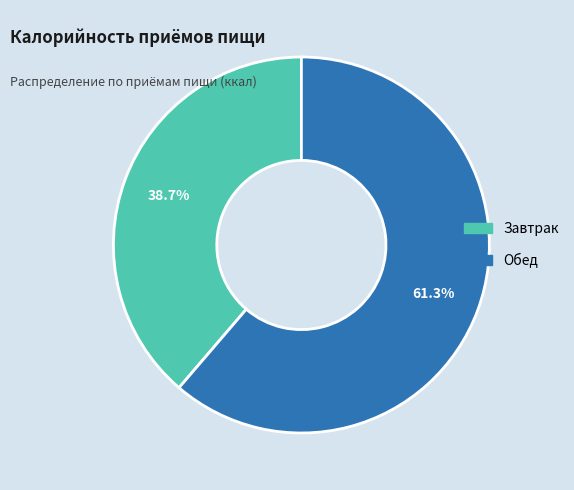

How much of the chart is everything except Обед?

38.7%